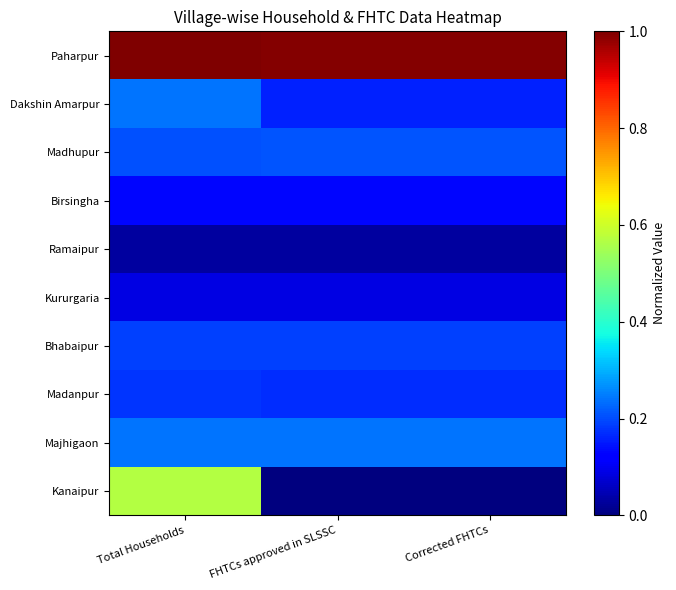

Which series has the largest total across all categories?

Paharpur